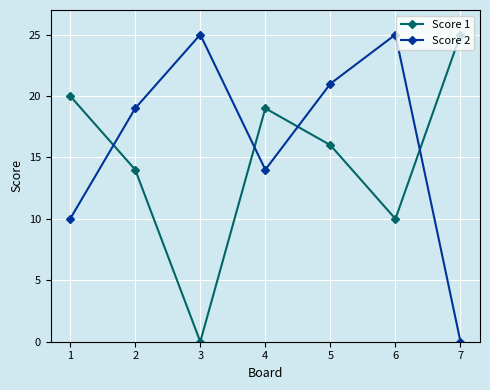

The Score 1 series shows 16 at 5. True or false?

True